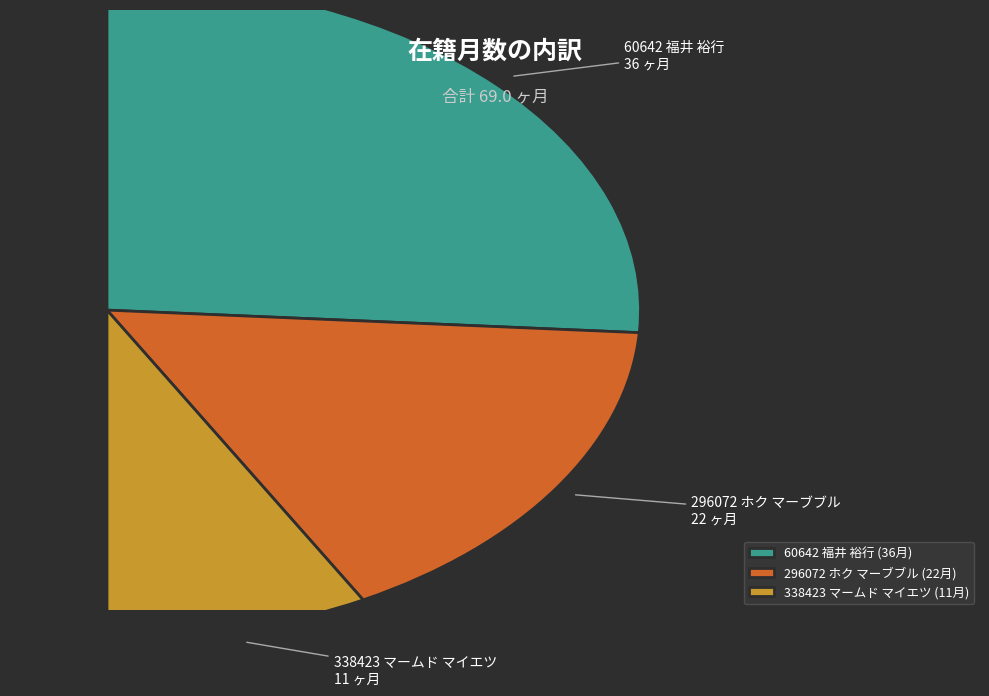

How much of the chart is everything except 296072 ホク マーブブル?

68.1%